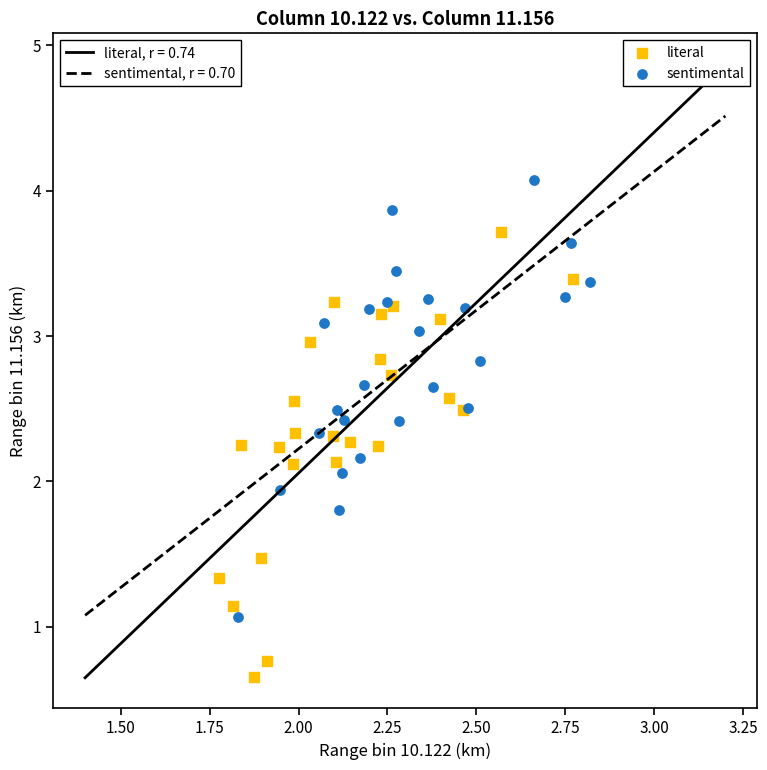

Which series contains the lowest Y value?

literal